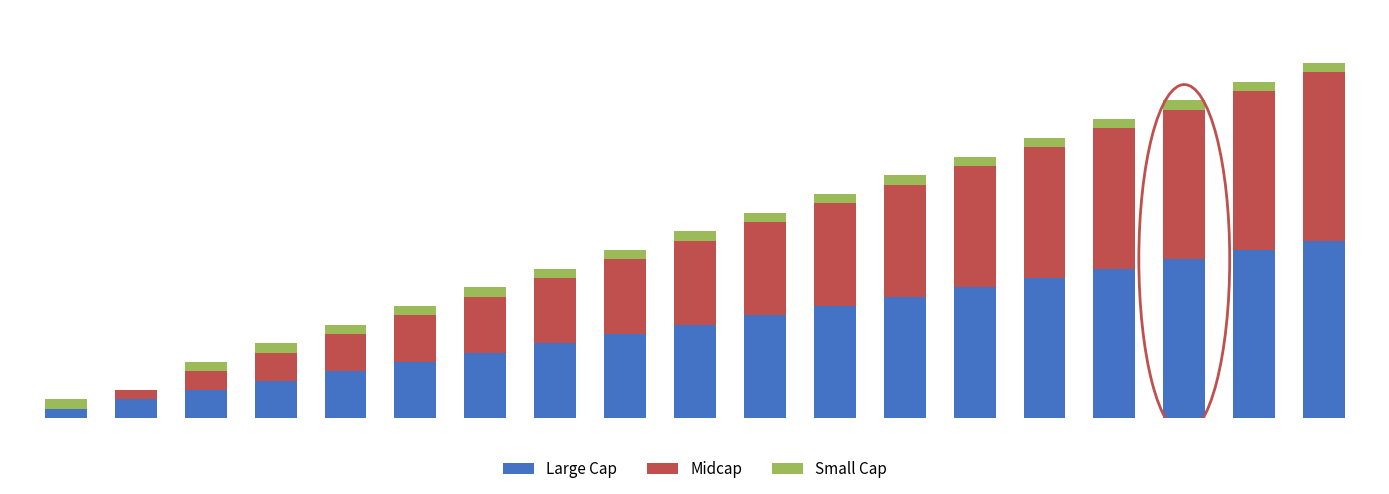

Does the chart contain stacked bars?

Yes